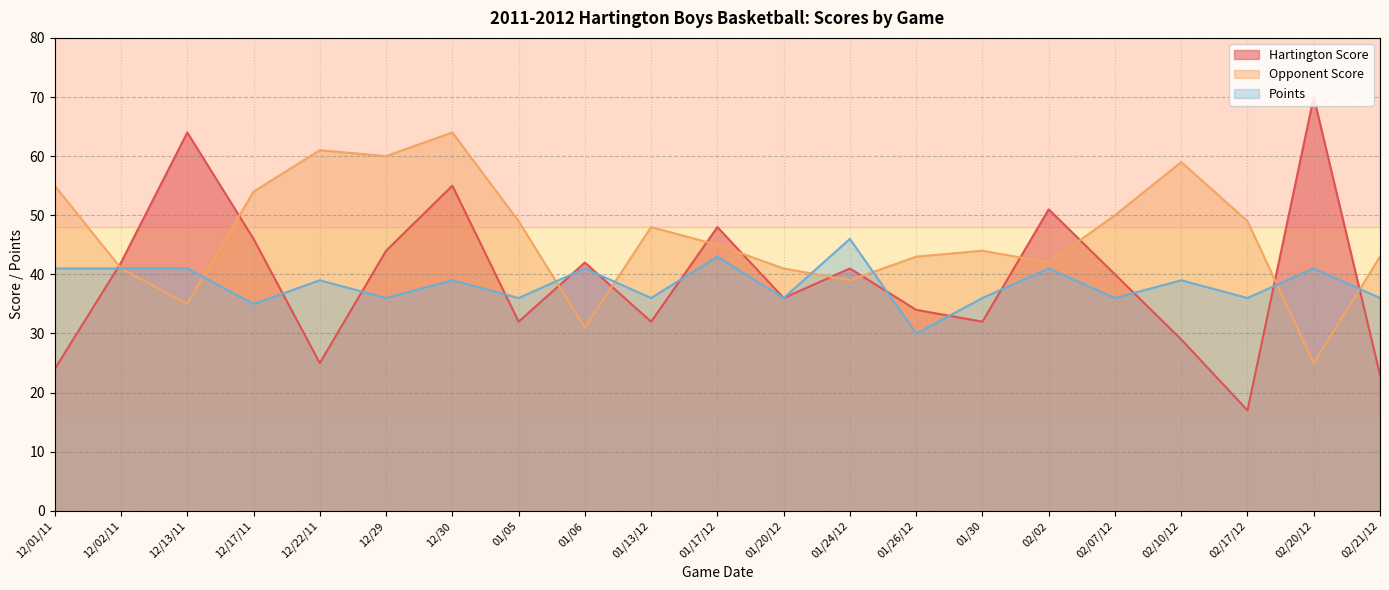

Is the value of Opponent Score at 02/17/12 greater than the value of Points at 12/02/11?

Yes